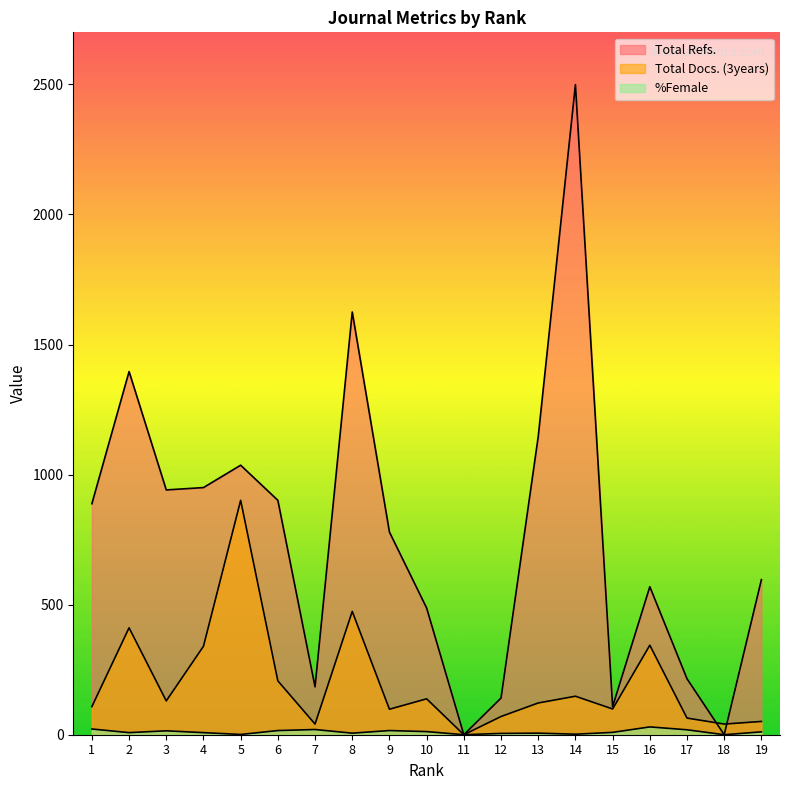

Rank the categories by %Female value from highest to lowest.

16, 1, 7, 17, 6, 9, 3, 10, 19, 15, 2, 4, 8, 13, 12, 14, 5, 11, 18